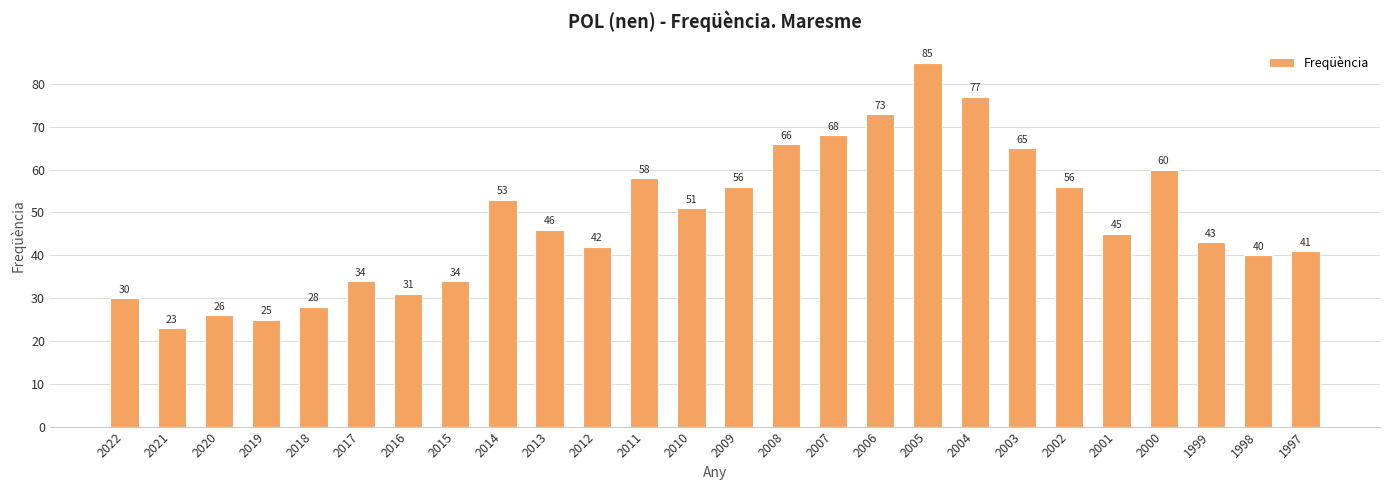

What is the difference between the maximum and minimum values?

62